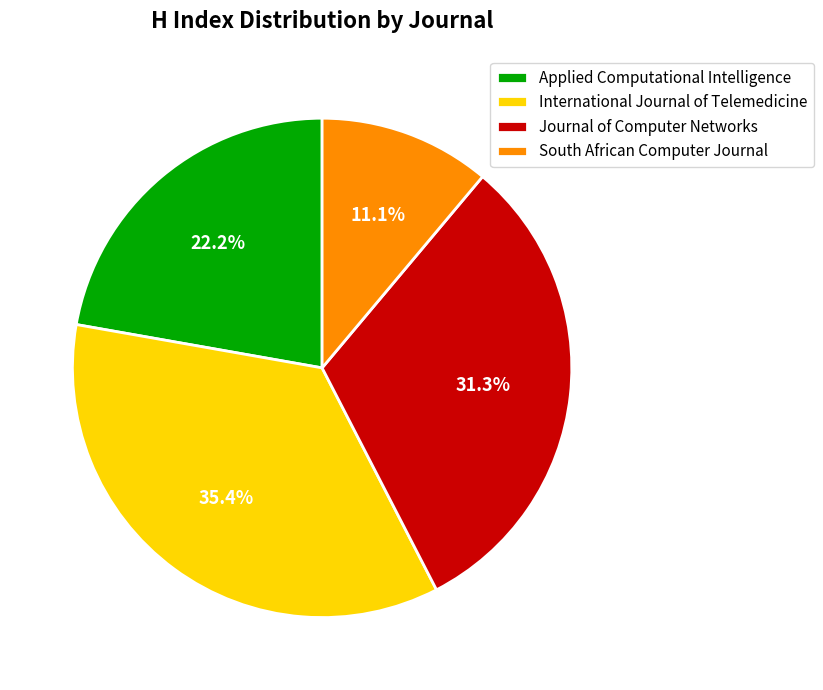

Rank the categories by value from highest to lowest.

International Journal of Telemedicine, Journal of Computer Networks, Applied Computational Intelligence, South African Computer Journal